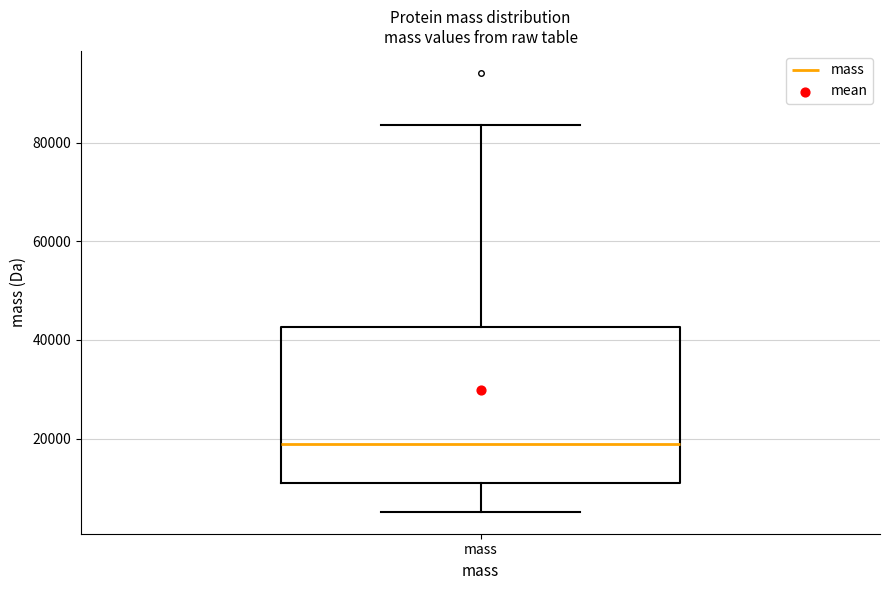

Where does the upper whisker of the box for mass end on the y-axis? The values are not printed on the chart, so give them approximately, as read against the axis.

84000